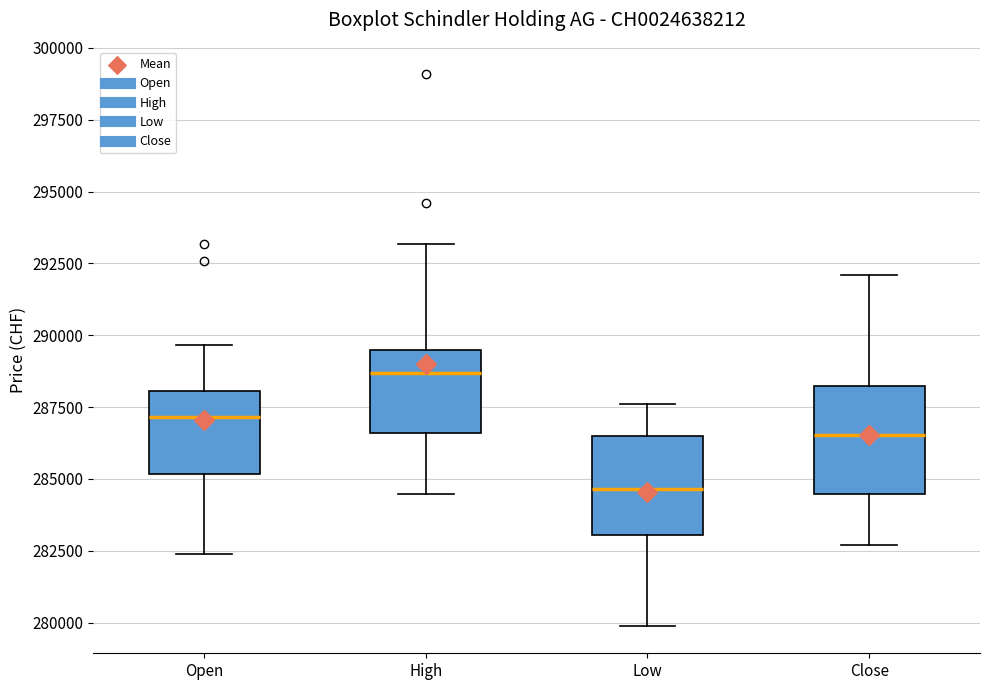

Which box has the highest median line?

High